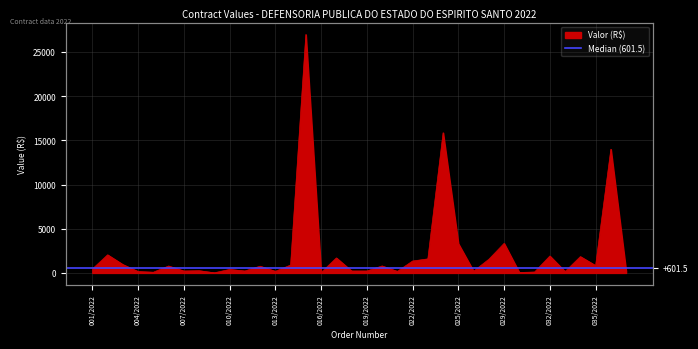

Count the number of categories in the chart.

36